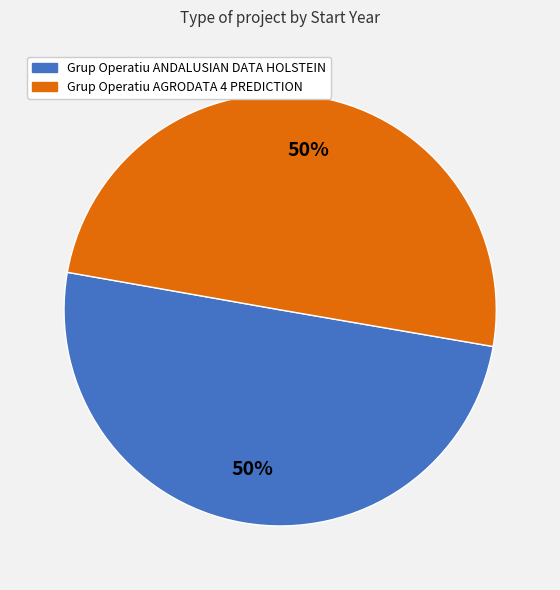

The Grup Operatiu ANDALUSIAN DATA HOLSTEIN slice represents 50% of the pie. True or false?

True